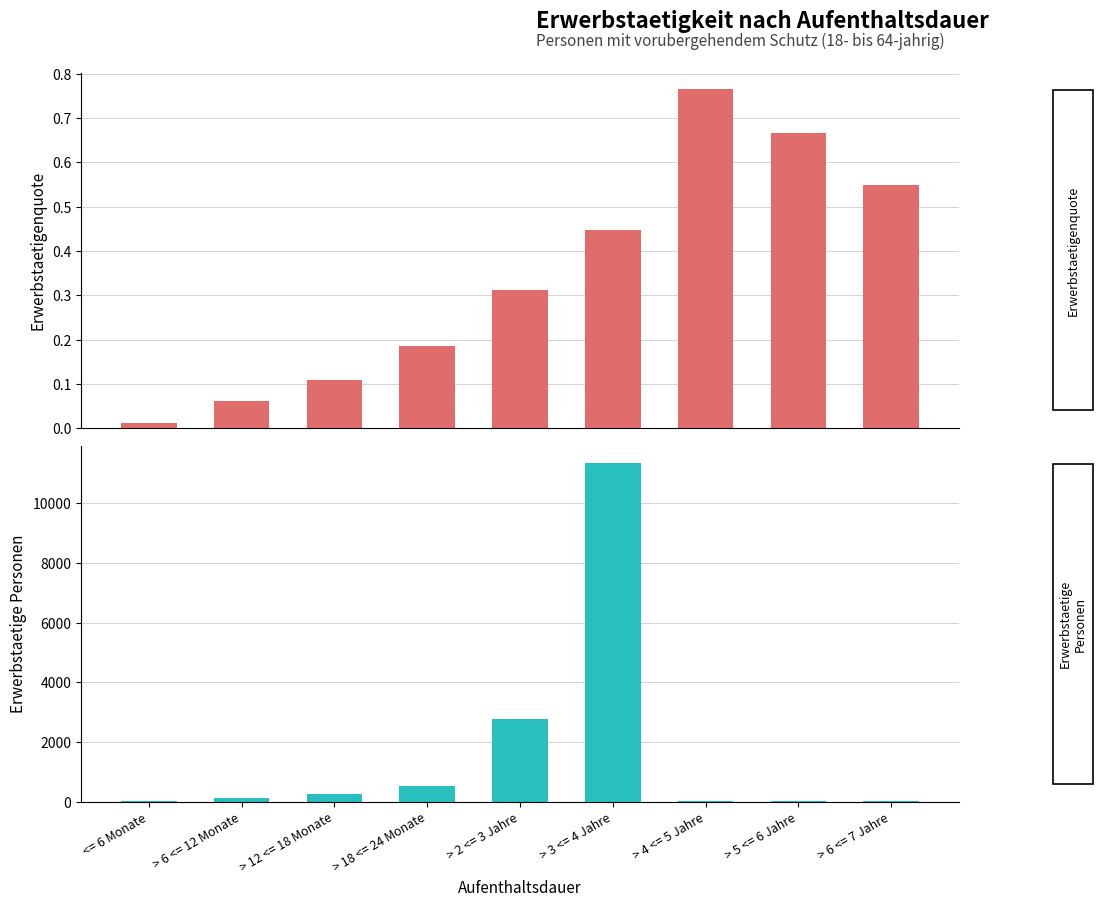

Reading left to right, extract all data points from this chart.

Erwerbstaetigenquote: <= 6 Monate=0.0	> 6 <= 12 Monate=0.1	> 12 <= 18 Monate=0.1	> 18 <= 24 Monate=0.2	> 2 <= 3 Jahre=0.3	> 3 <= 4 Jahre=0.4	> 4 <= 5 Jahre=0.8	> 5 <= 6 Jahre=0.7	> 6 <= 7 Jahre=0.6
Erwerbstaetige Personen: <= 6 Monate=18.0	> 6 <= 12 Monate=134.0	> 12 <= 18 Monate=263.0	> 18 <= 24 Monate=526.0	> 2 <= 3 Jahre=2770.0	> 3 <= 4 Jahre=11359.0	> 4 <= 5 Jahre=26.0	> 5 <= 6 Jahre=8.0	> 6 <= 7 Jahre=11.0